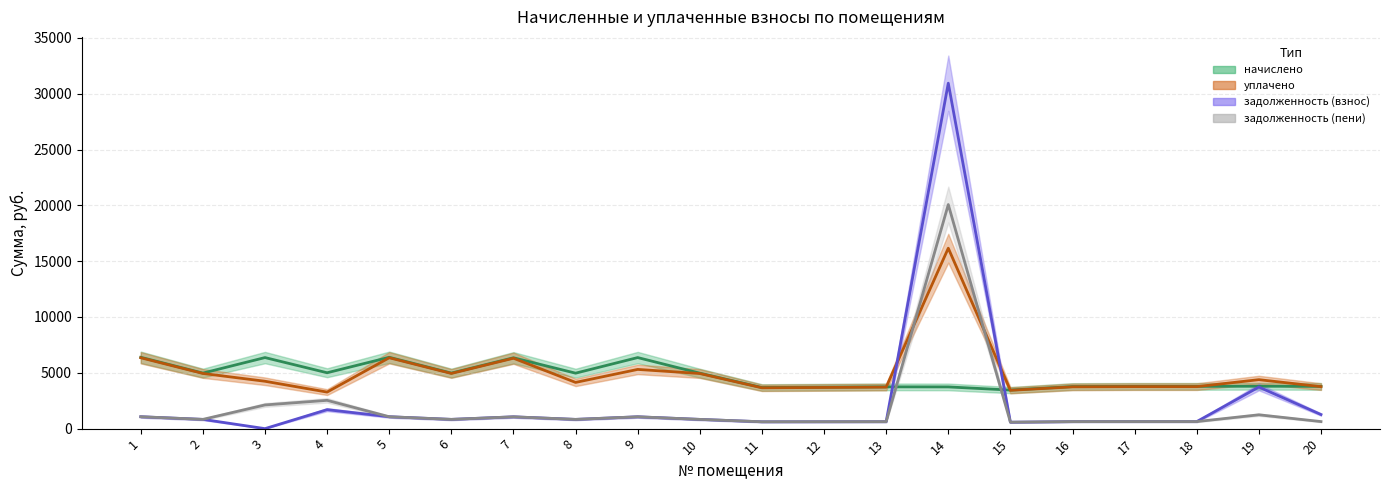

True or false: задолженность (пени) has a value of 372.4 at 11.

False